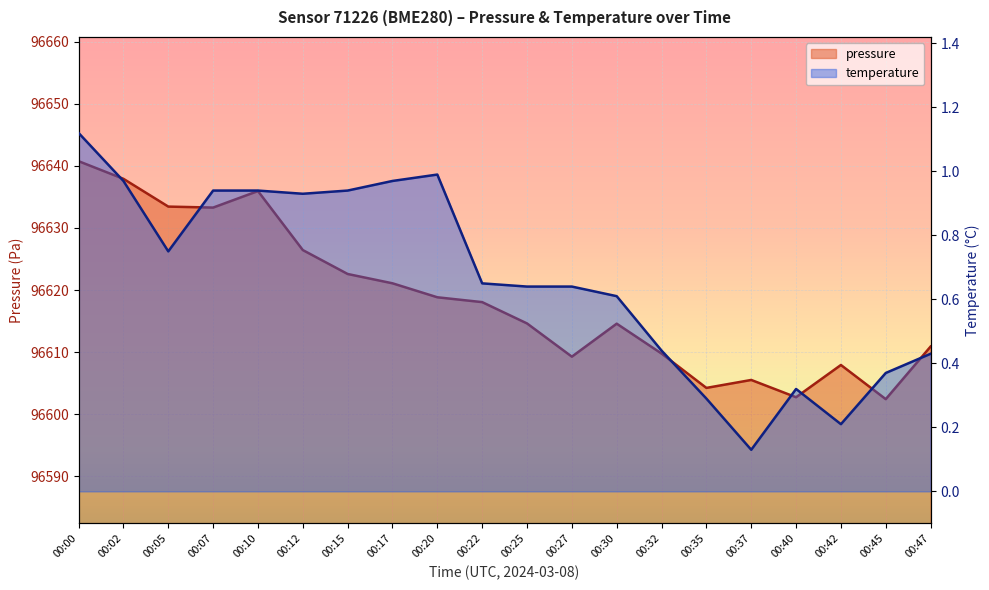

What is the difference between the pressure values at 00:17 and 00:15?

1.5